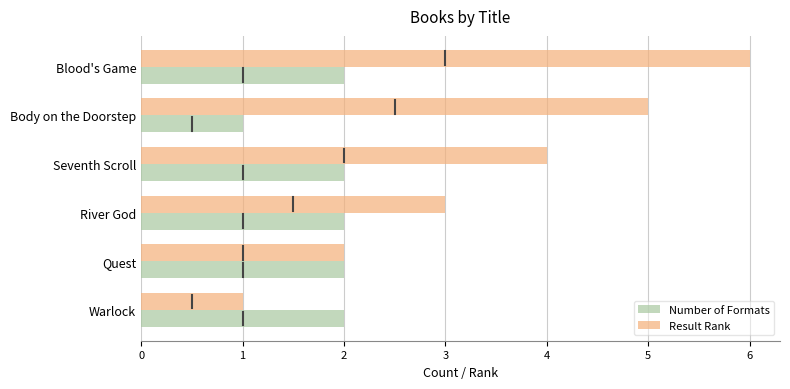

Which series has the largest range (max minus min)?

Result Rank